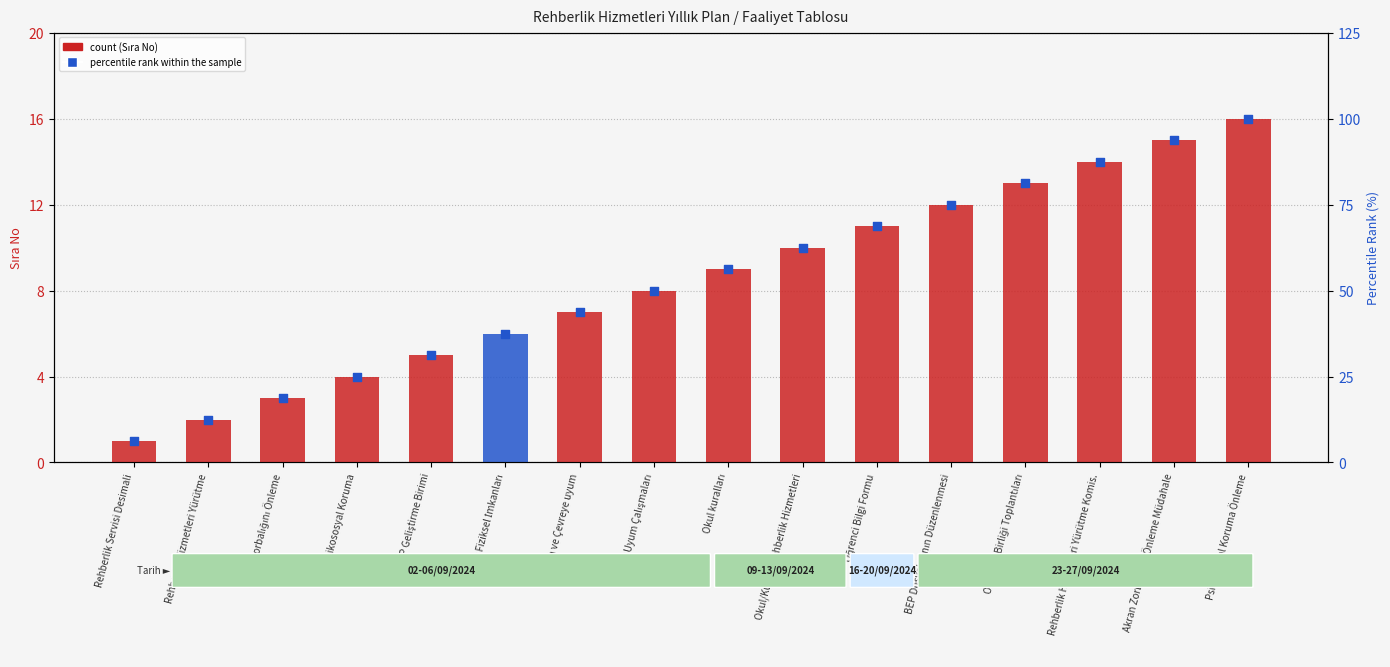

Which series contains the lowest Y value?

count